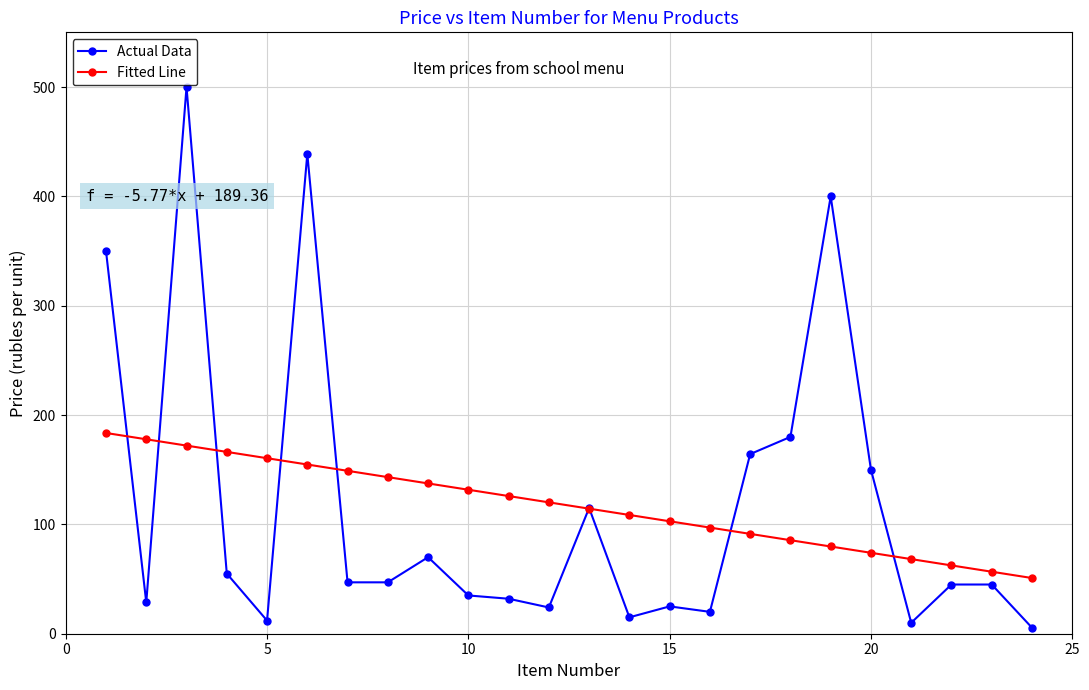

Which series has the widest spread of values?

Actual Data